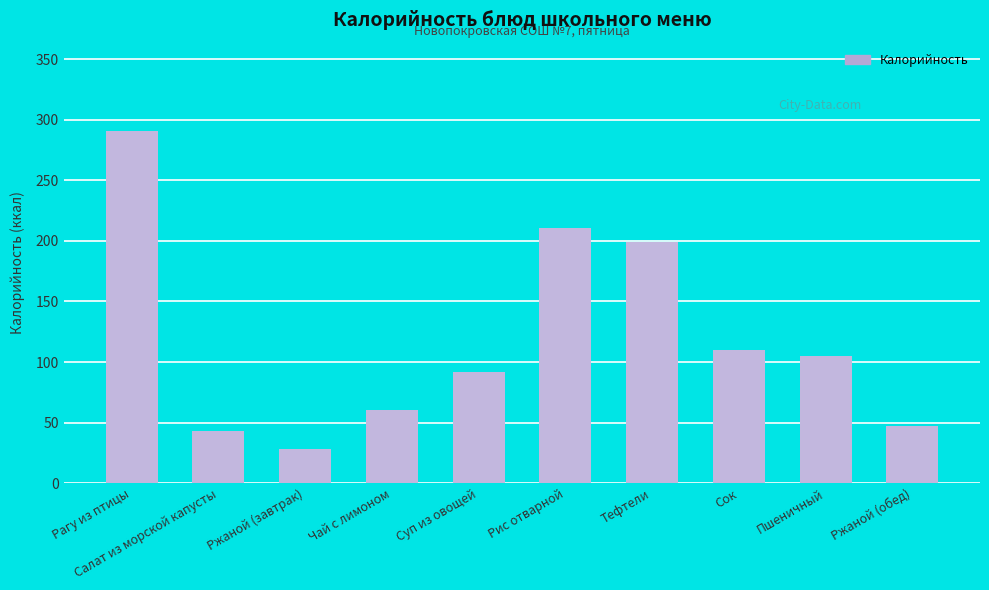

Where is the data nearest to the value 159?

Тефтели